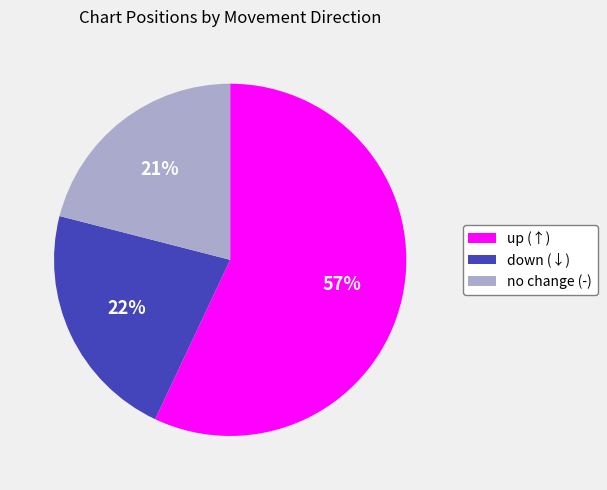

Do no change (-) and up (↑) together represent more than half of the pie?

Yes